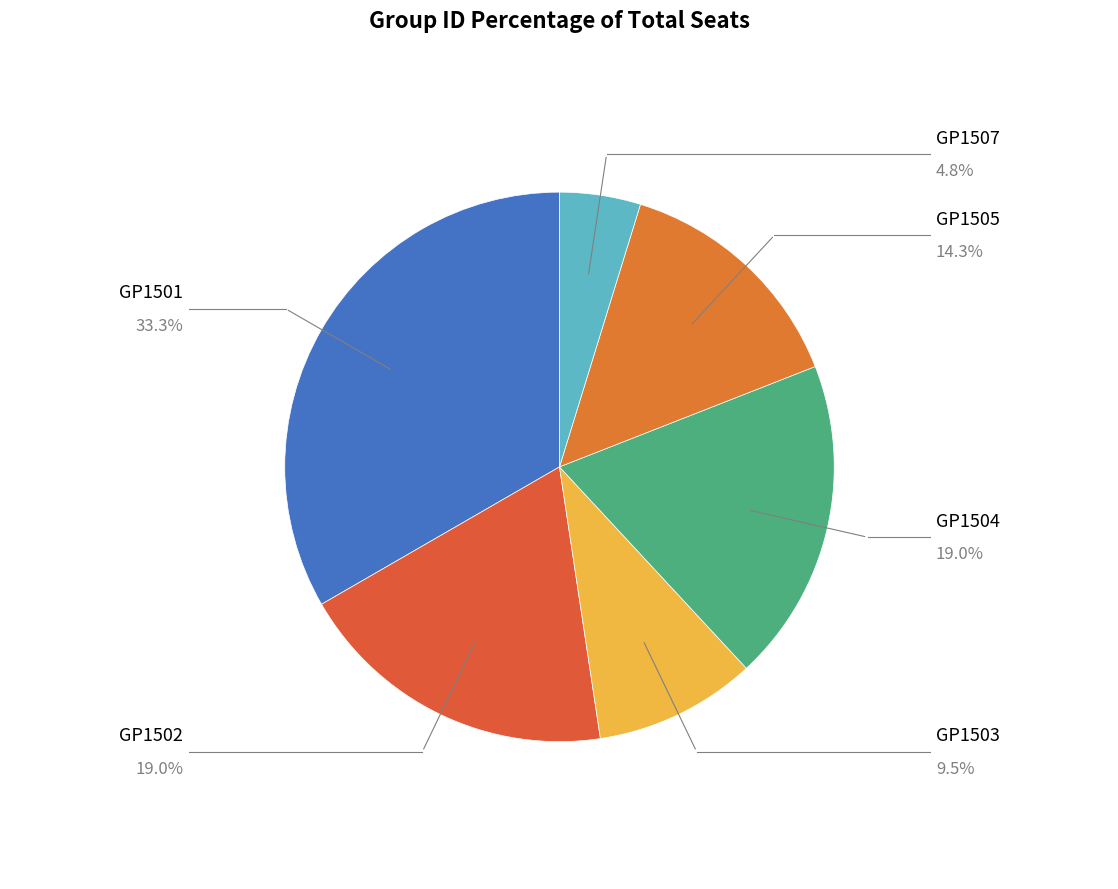

How many segments does this pie chart have?

6